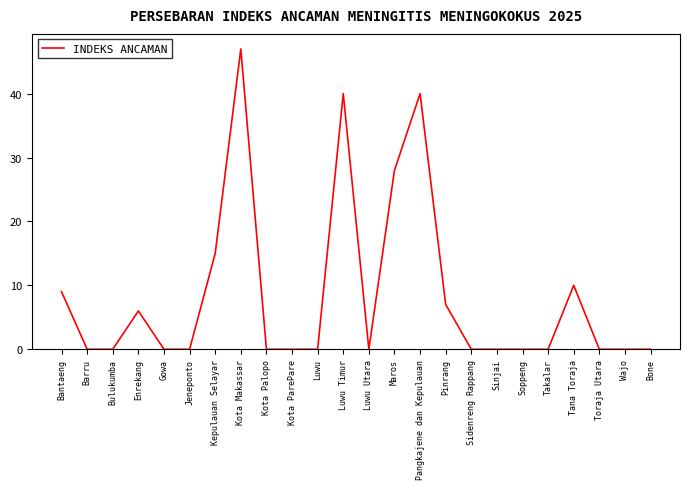

Does the chart have visible grid lines?

No